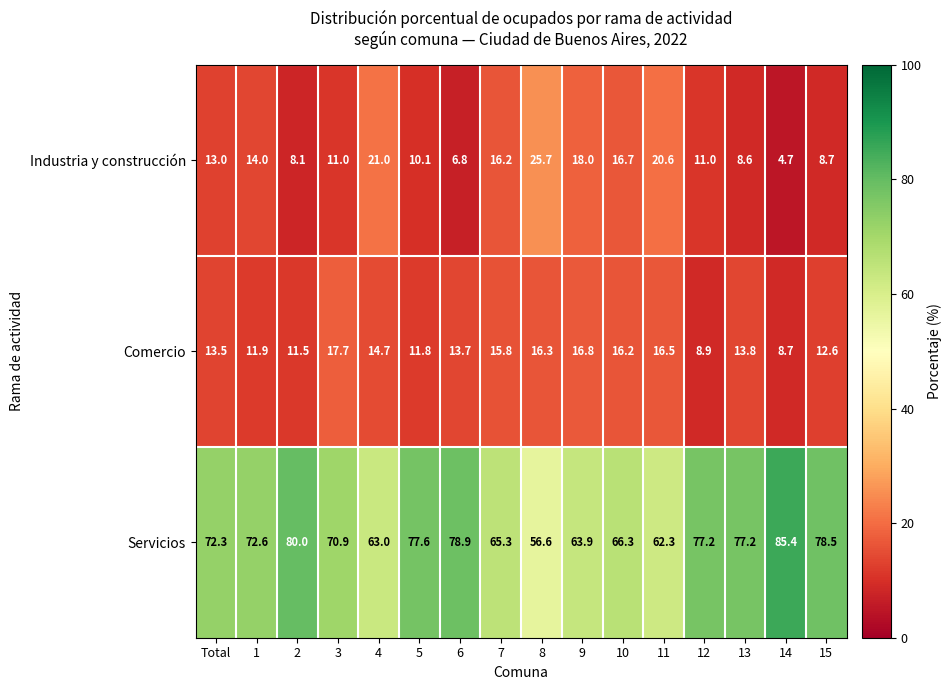

What is the sum of the Comercio values at 8 and 15?

28.9